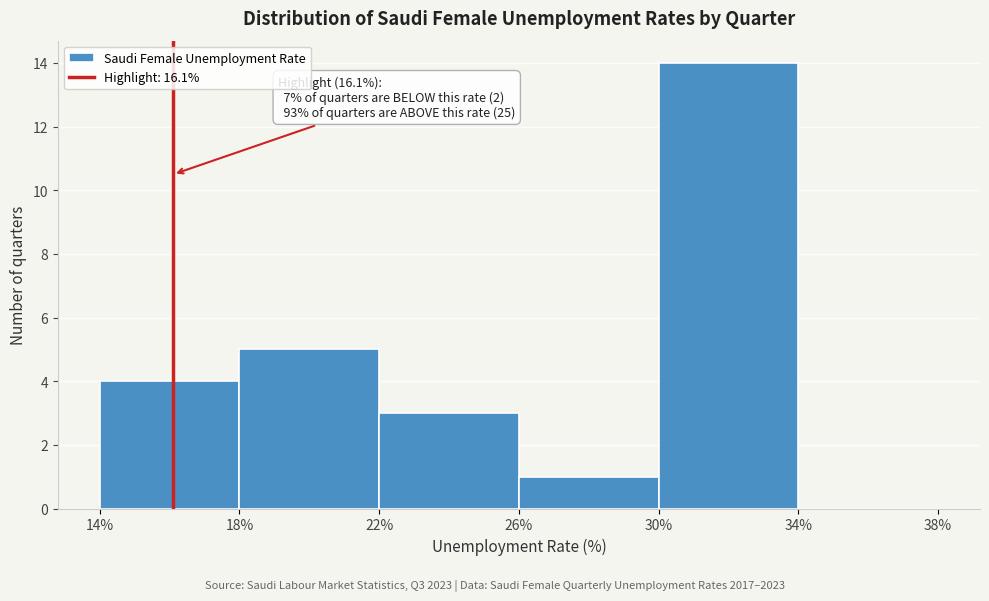

Which range on the x-axis has the tallest bar?

30% to 34%